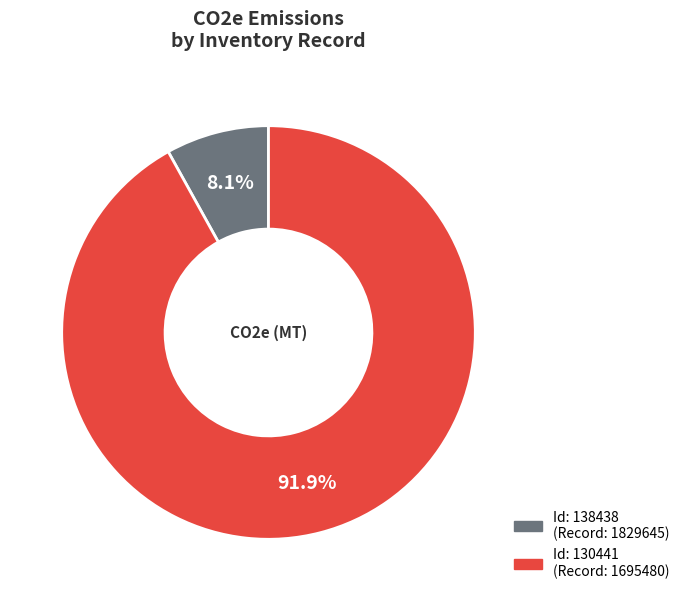

Is there any slice that represents more than half of the pie?

Yes